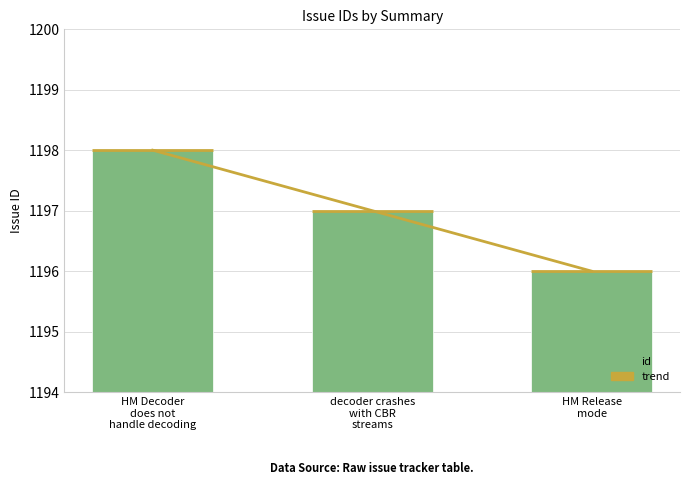

What are all the series names shown in the legend?

trend, id